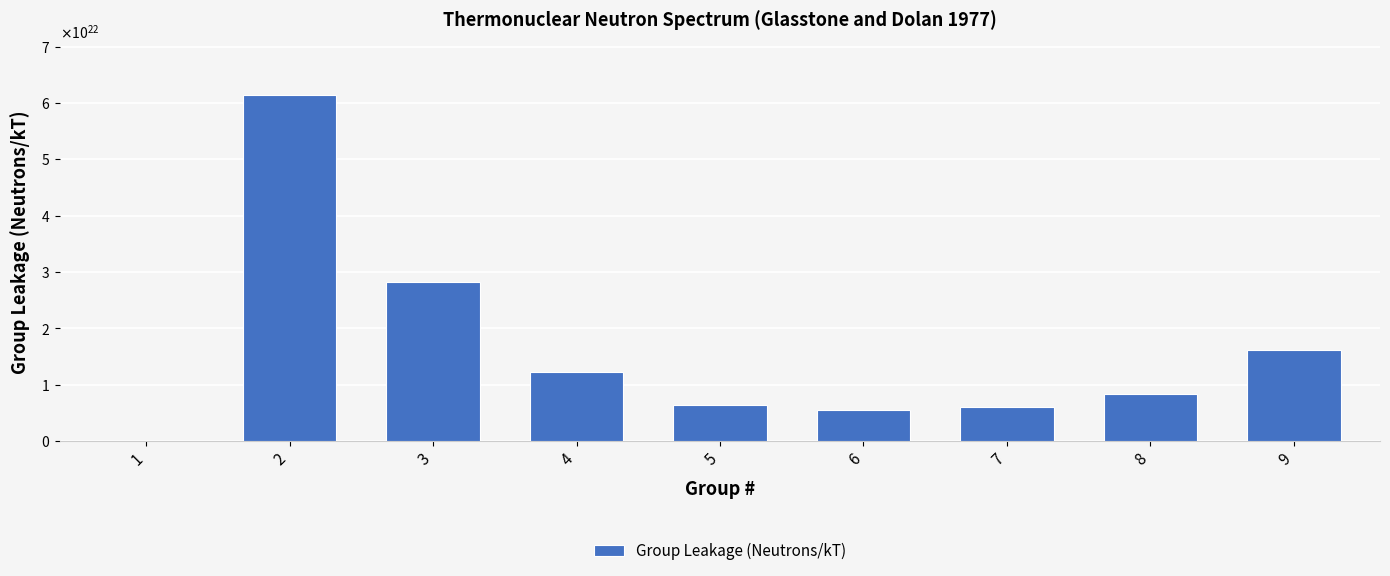

At which label is the value closest to 30754250000000002031616?

3